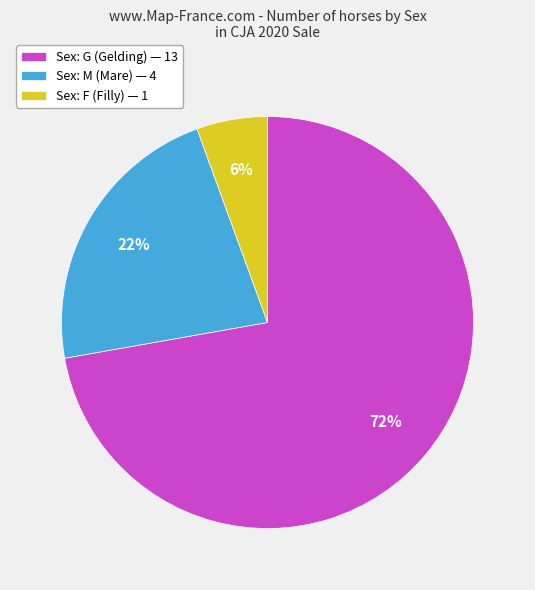

Is there a majority slice in this chart?

Yes